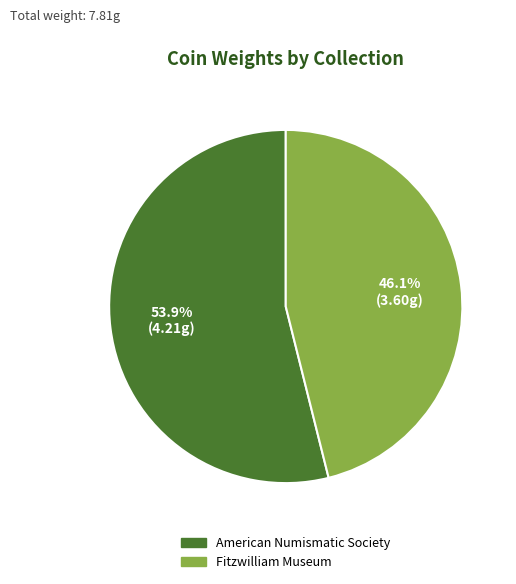

Combined, do American Numismatic Society and Fitzwilliam Museum account for over 50%?

Yes